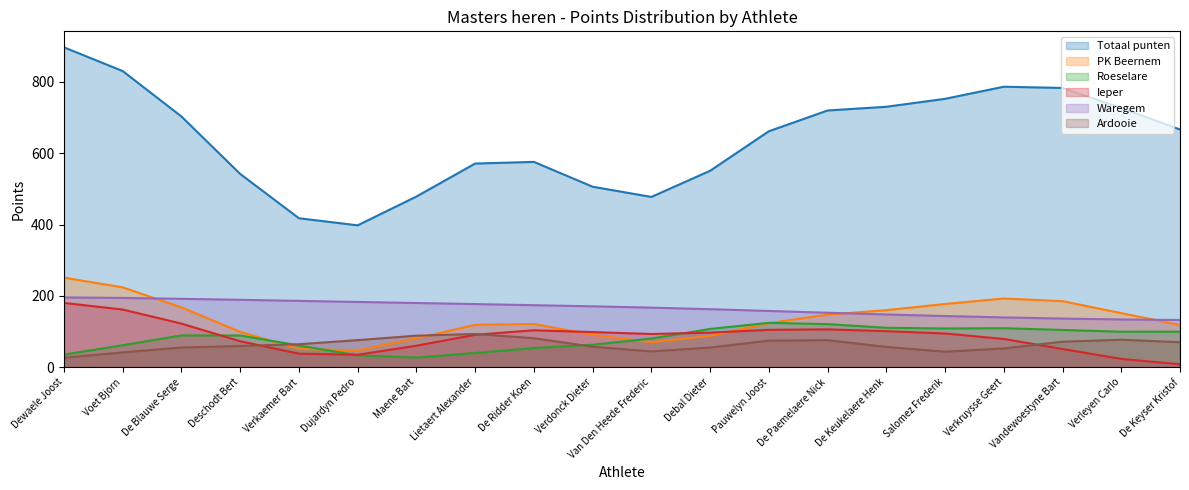

At which label is Ieper closest to 98?

Salomez Frederik